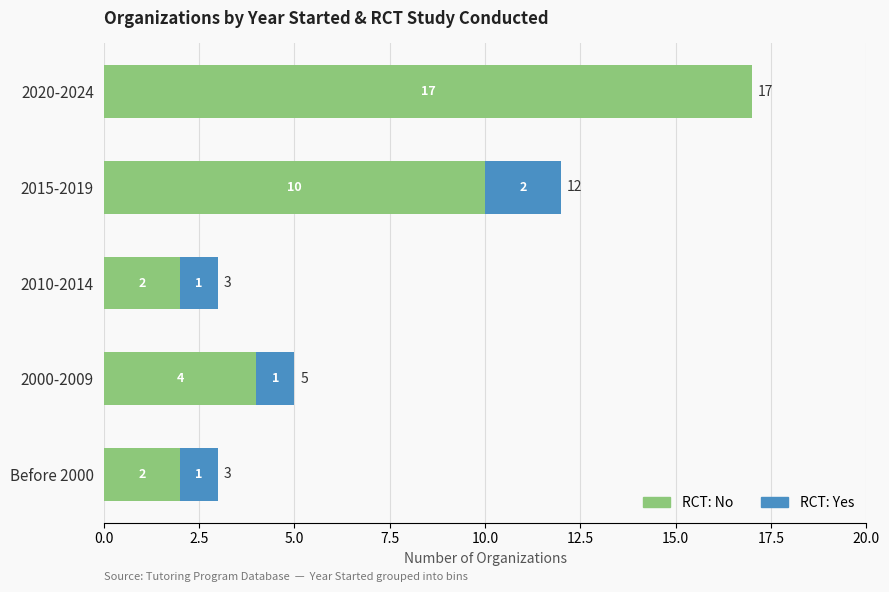

What is the total value across all series at 2010-2014?

3